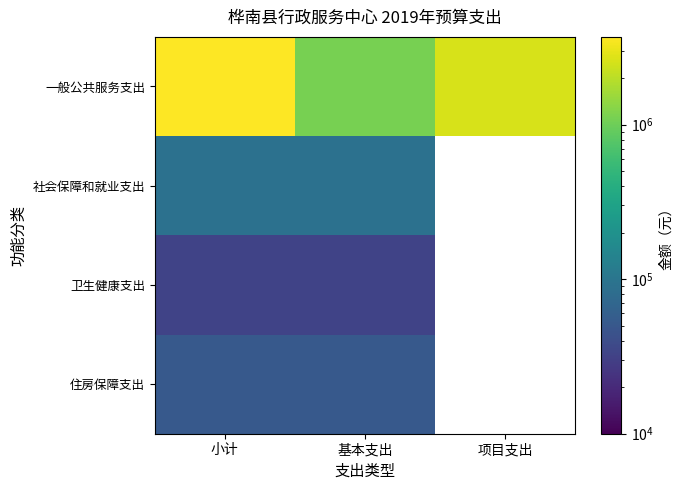

The 住房保障支出 series shows 20553.8 at 小计. True or false?

False